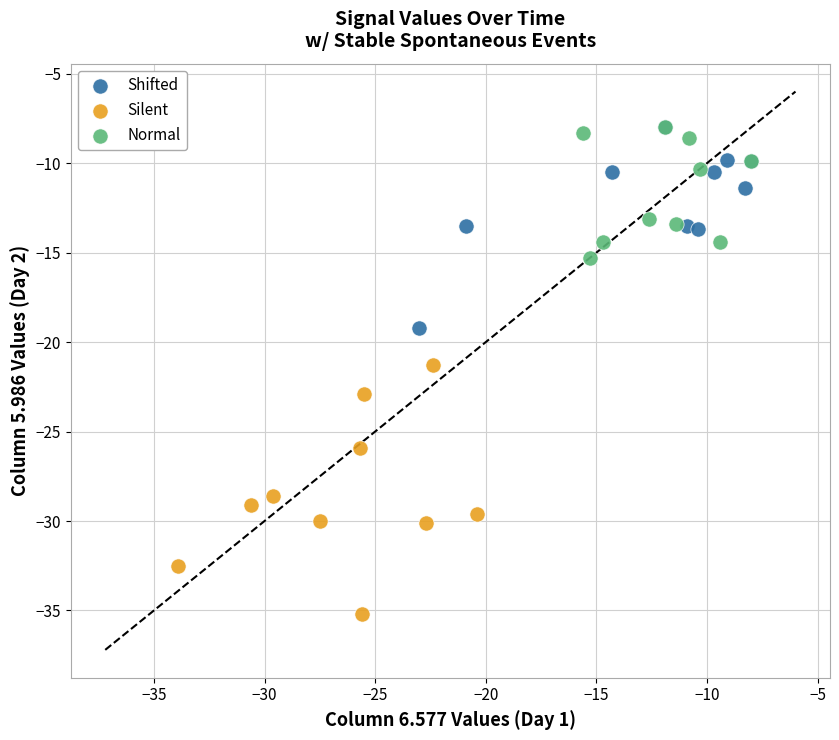

What are all the series names shown in the legend?

Shifted, Silent, Normal